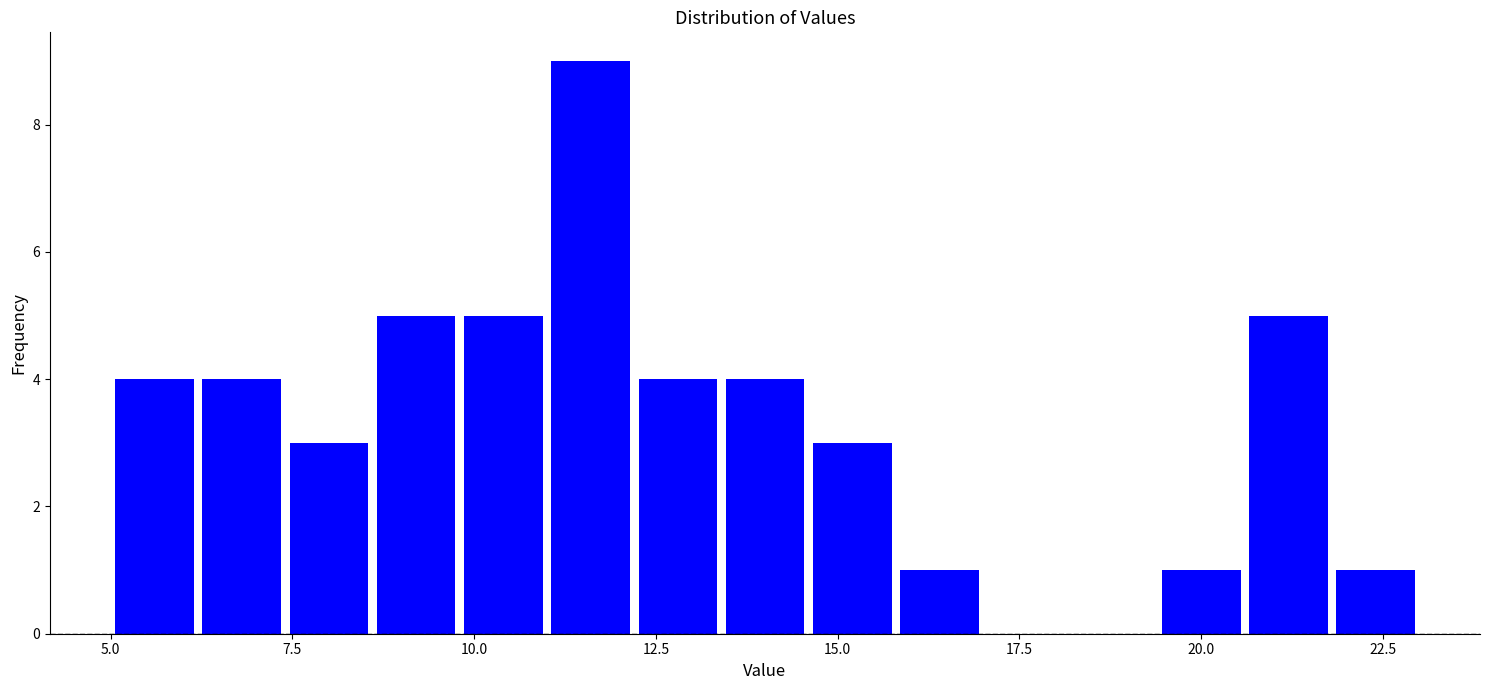

Around what value on the x-axis is the tallest bar? Give the approximate position of its centre, as read against the axis.

11.5